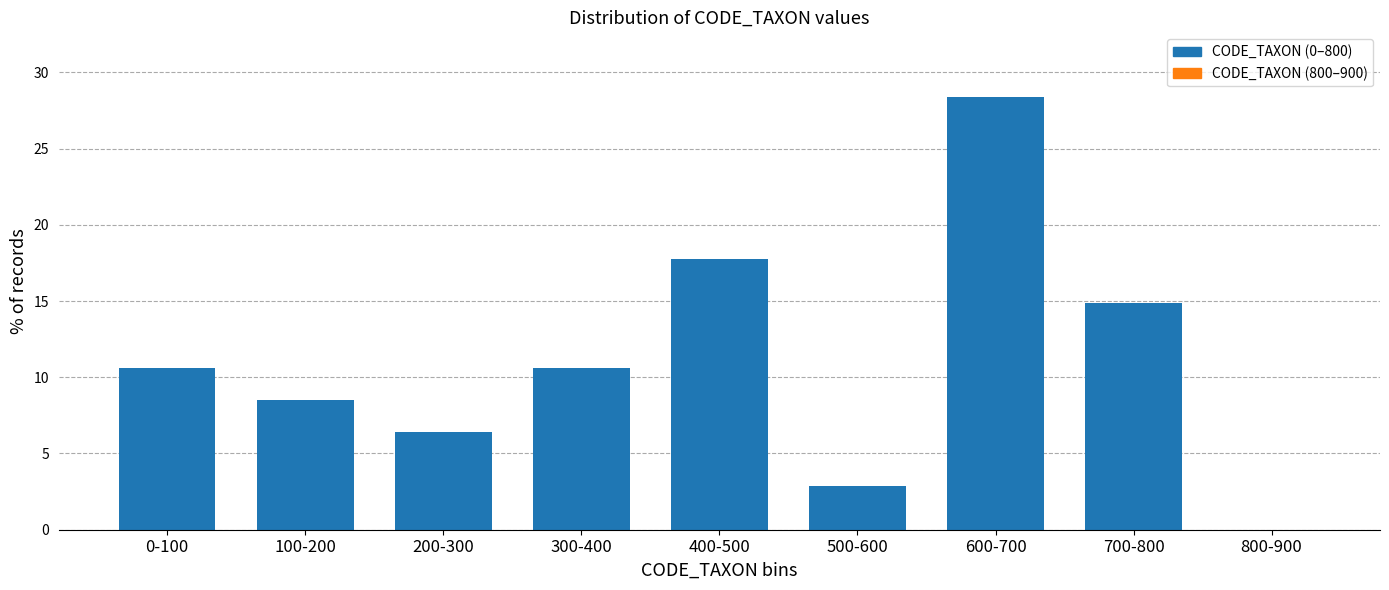

Reading right to left, list all the values displayed in this chart.

800-900=0.0	700-800=14.9	600-700=28.4	500-600=2.8	400-500=17.7	300-400=10.6	200-300=6.4	100-200=8.5	0-100=10.6